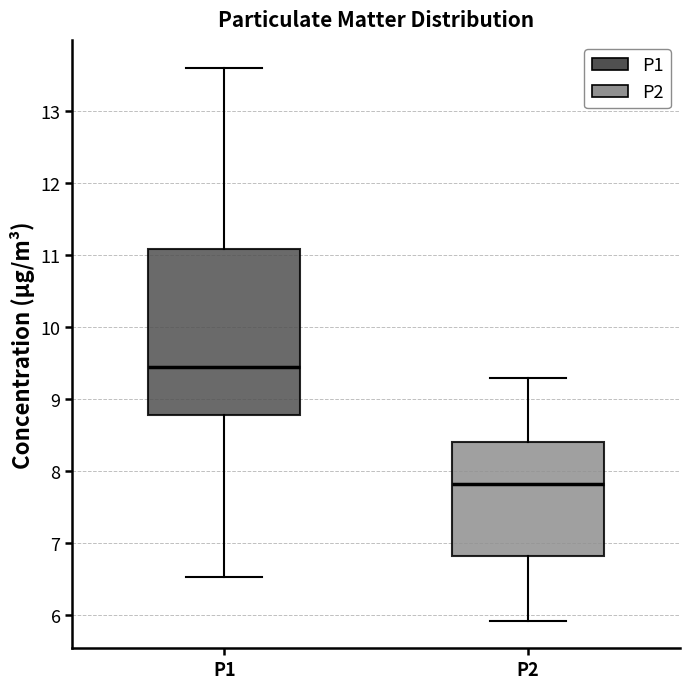

Where does the median line of the box for P1 sit on the y-axis? The values are not printed on the chart, so give them approximately, as read against the axis.

9.5